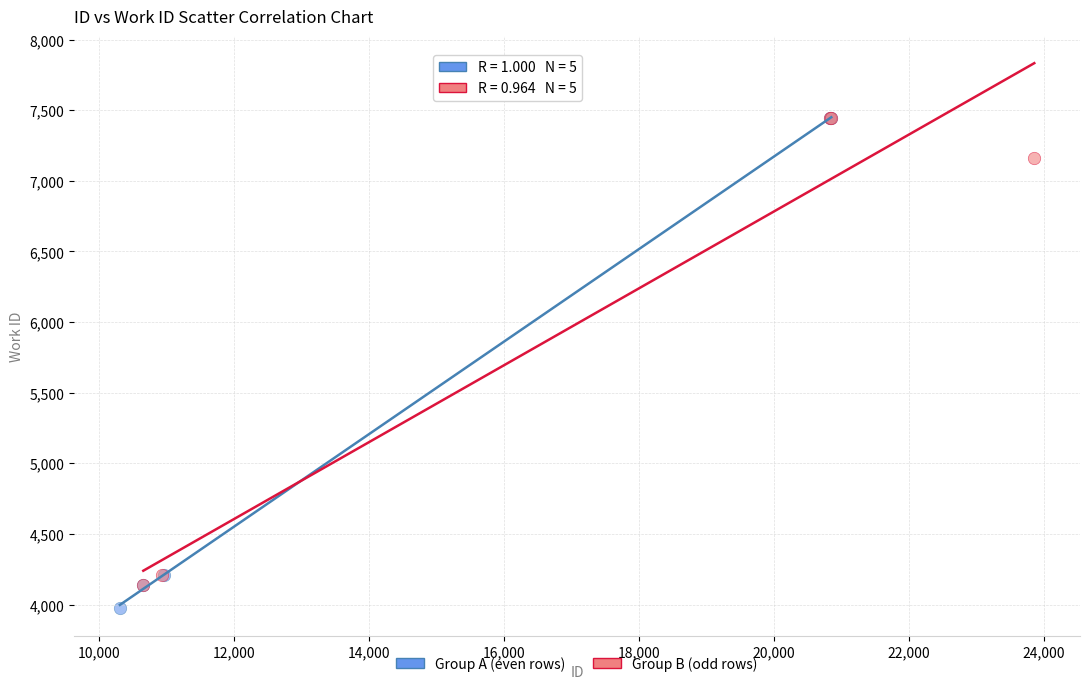

What are all the series names shown in the legend?

Group A (even rows), Group B (odd rows)